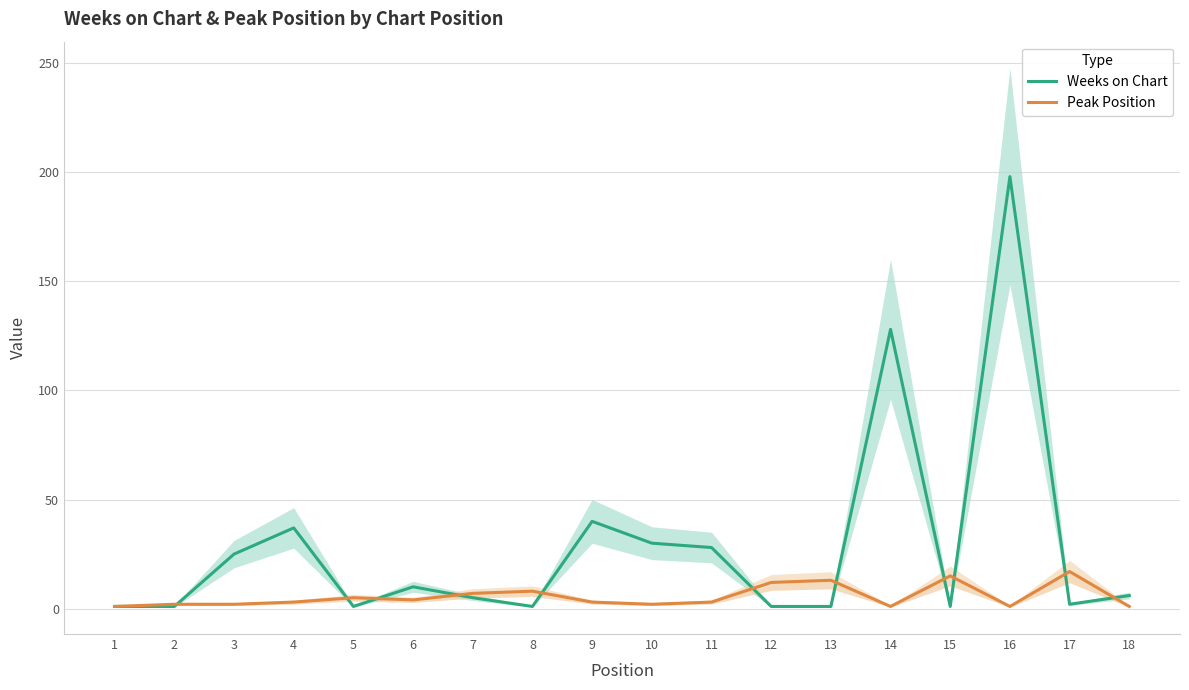

Is this an area chart (filled region under the line)?

No